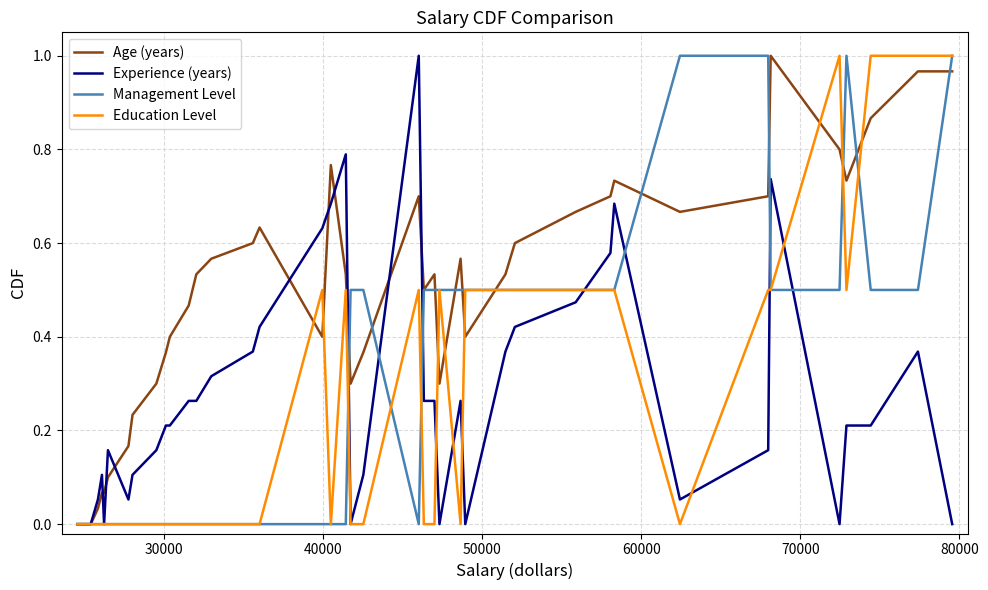

Which series has the largest total across all categories?

Age (years)